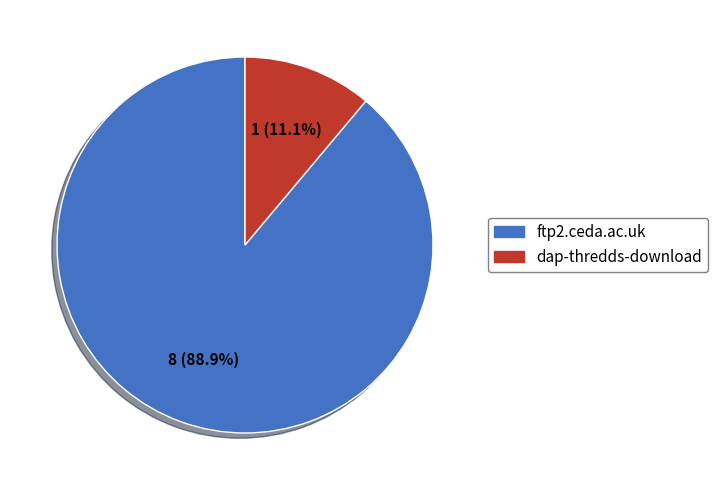

To the nearest percent, what is the difference between the ftp2.ceda.ac.uk and dap-thredds-download slice percentages?

78%